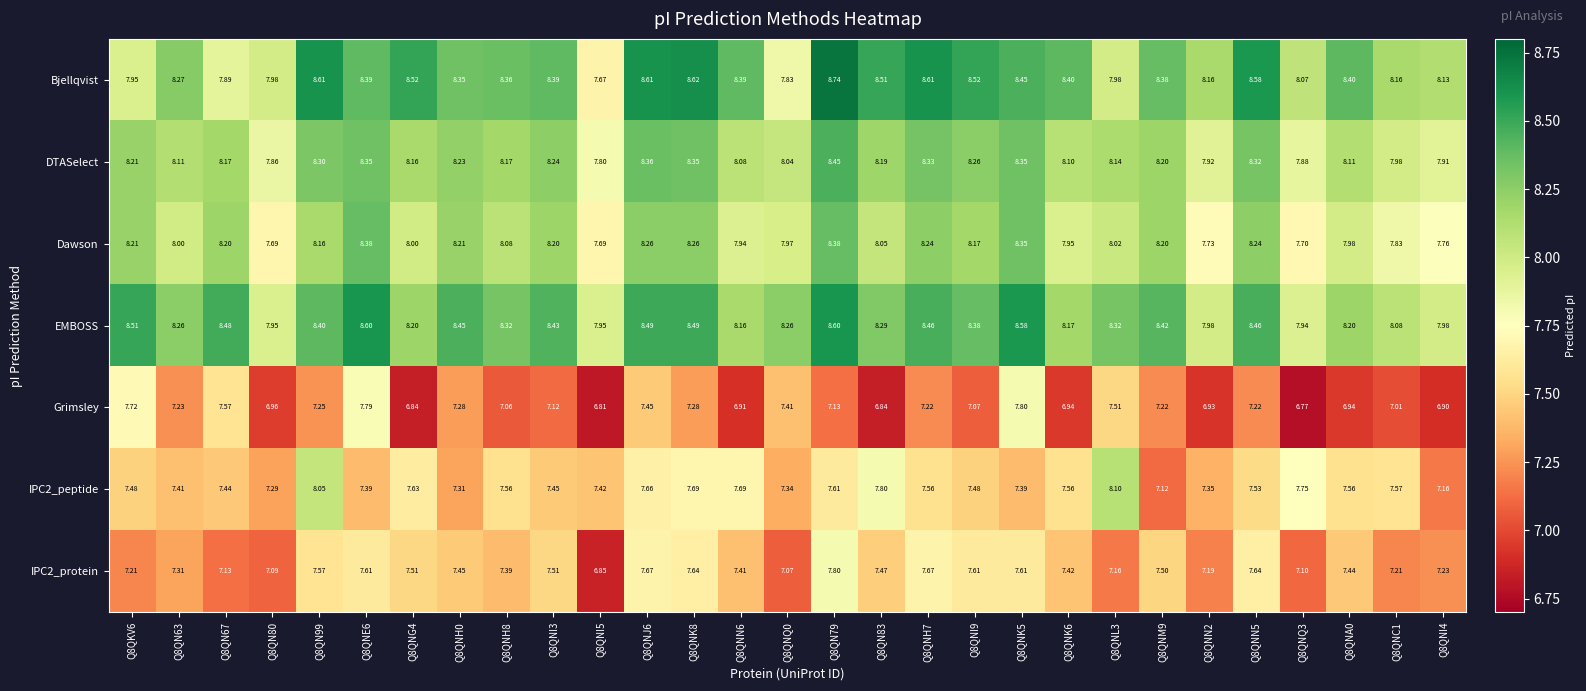

What is the total value across all series at Q8QNK6?

54.5